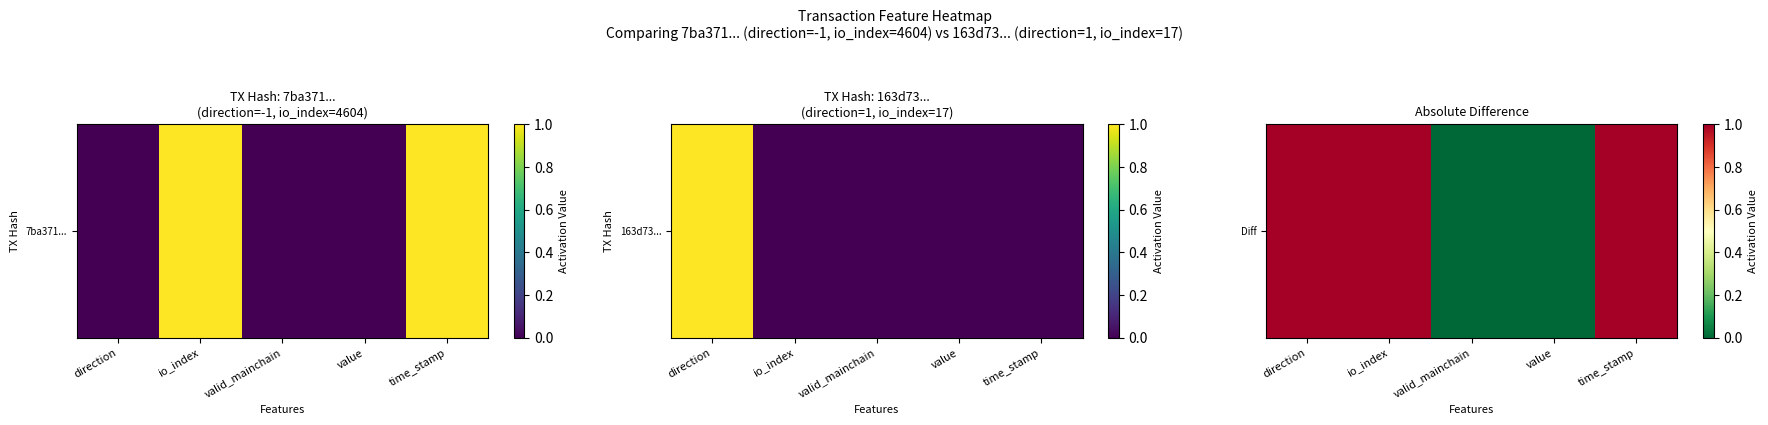

Which has a higher value, direction or io_index?

direction